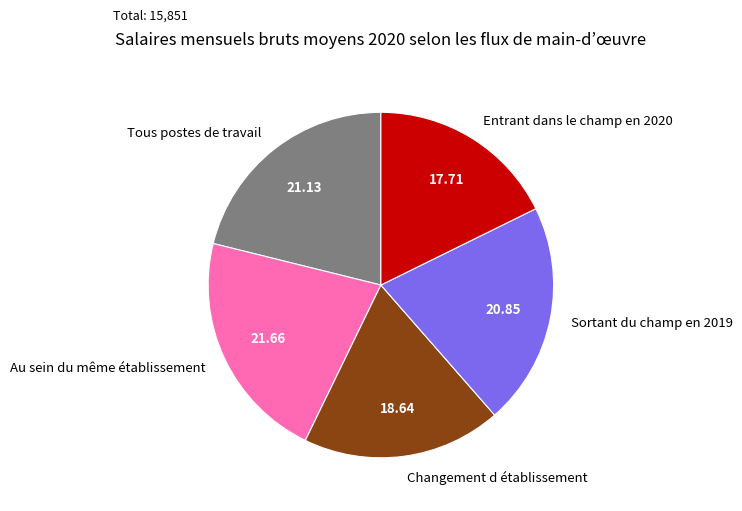

Which slice is the smallest?

Entrant dans le champ en 2020